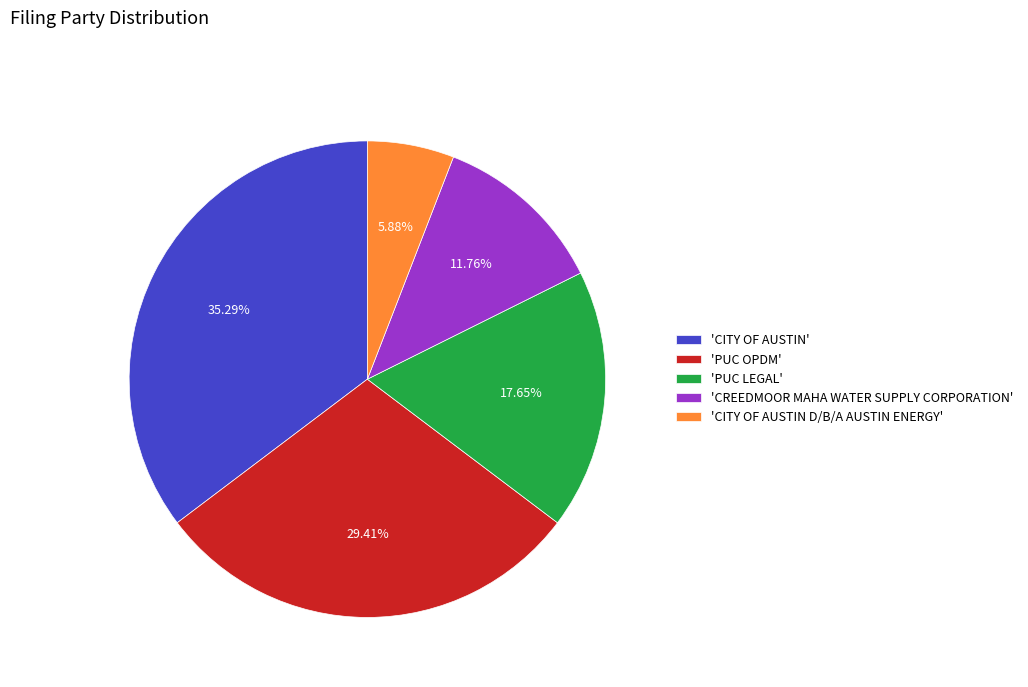

Combined, do 'PUC LEGAL' and 'PUC OPDM' account for over 50%?

No